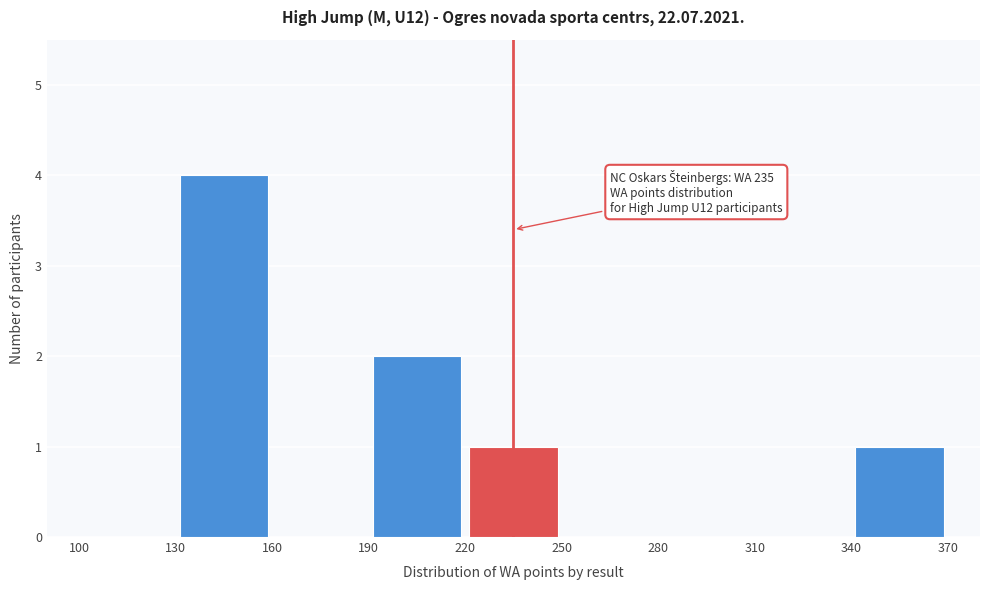

Which range on the x-axis has the tallest bar?

130 to 160